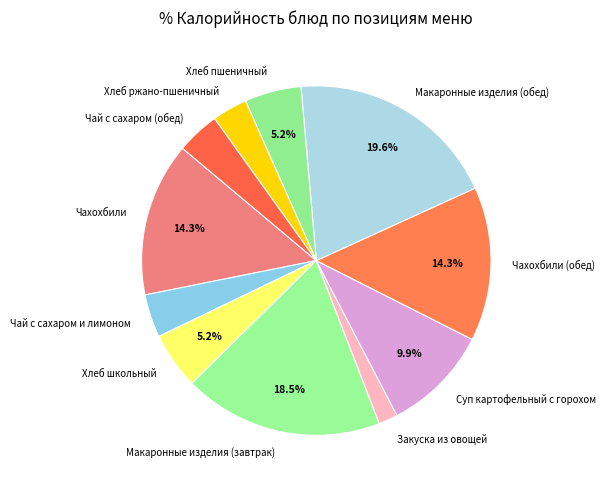

What is the ratio of the value at Хлеб пшеничный to the value at Чай с сахаром и лимоном?

1.3